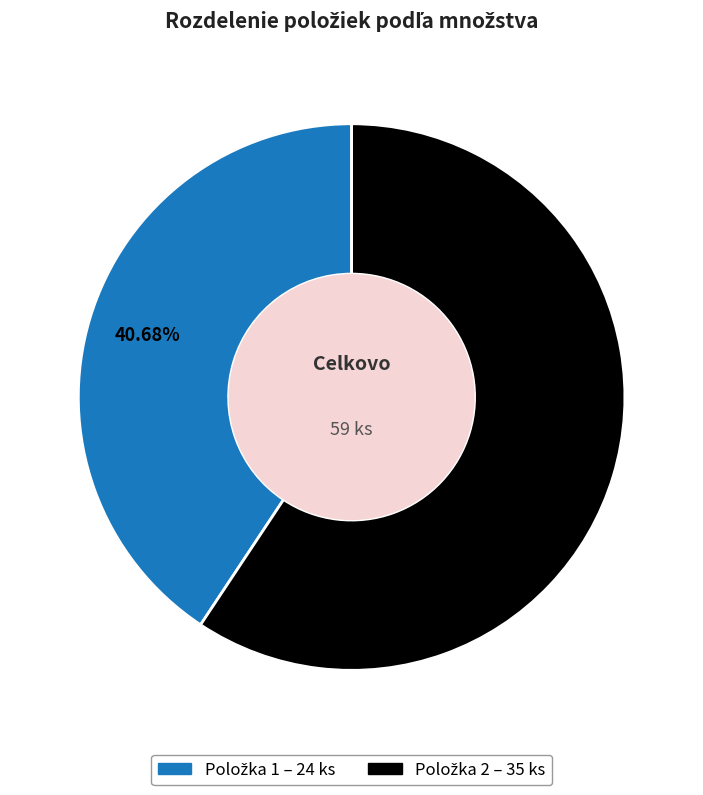

Does any single category account for the majority?

Yes